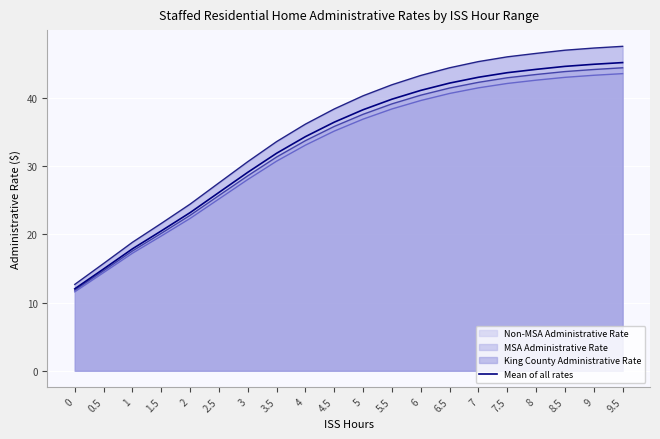

What is the difference between the maximum and minimum values?

33.2